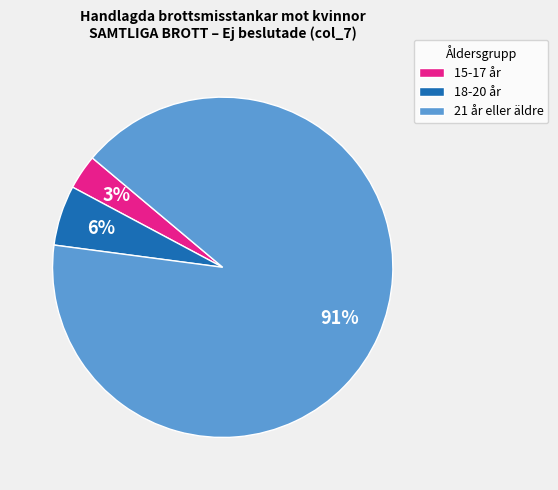

Is it true that 21 år eller äldre is 91% of the pie?

True